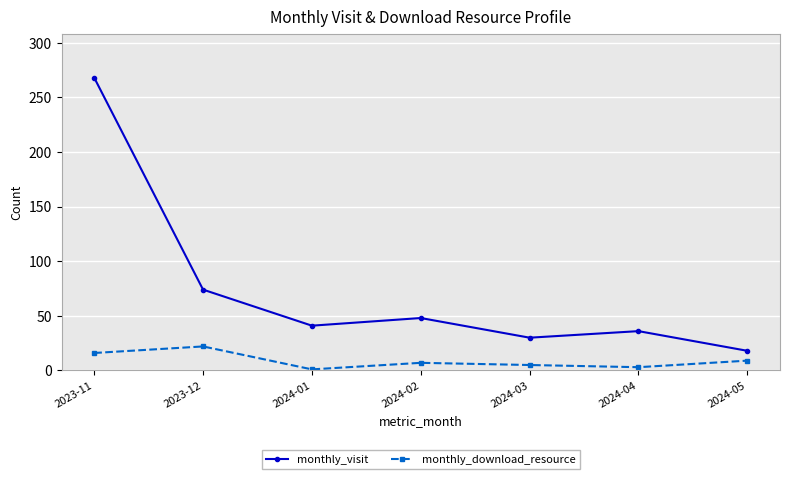

Rank the series by their average value, from highest to lowest.

monthly_visit, monthly_download_resource